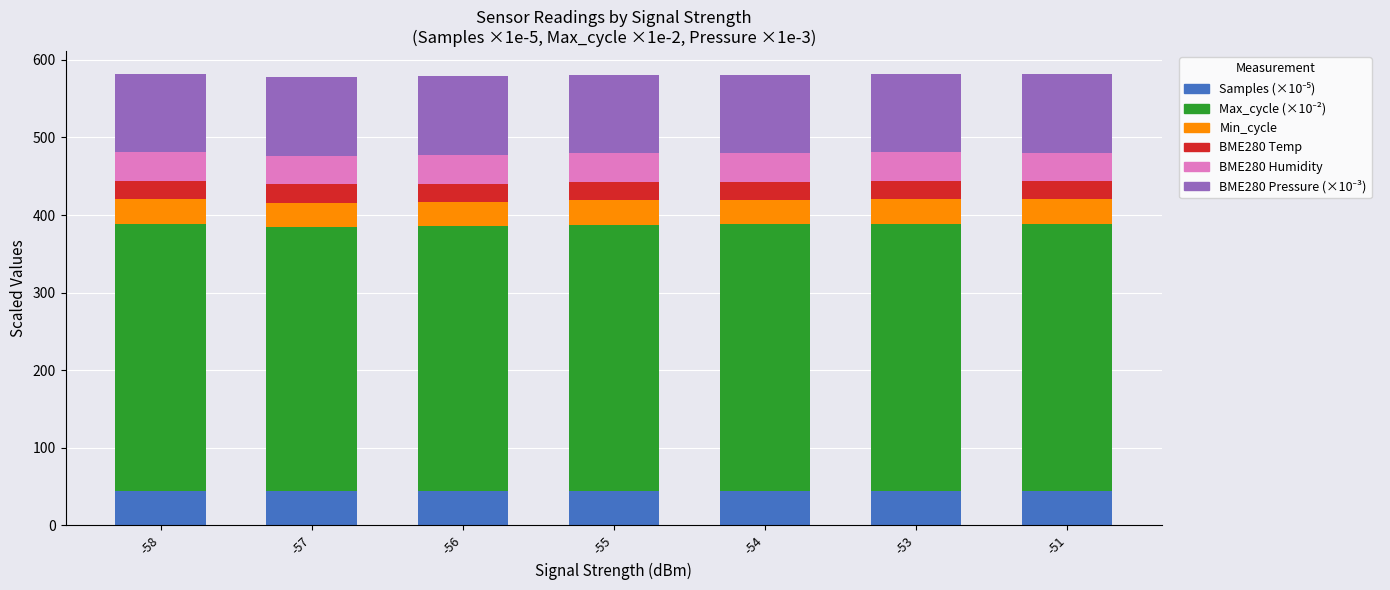

What is the total value across all series at -54?

581.0